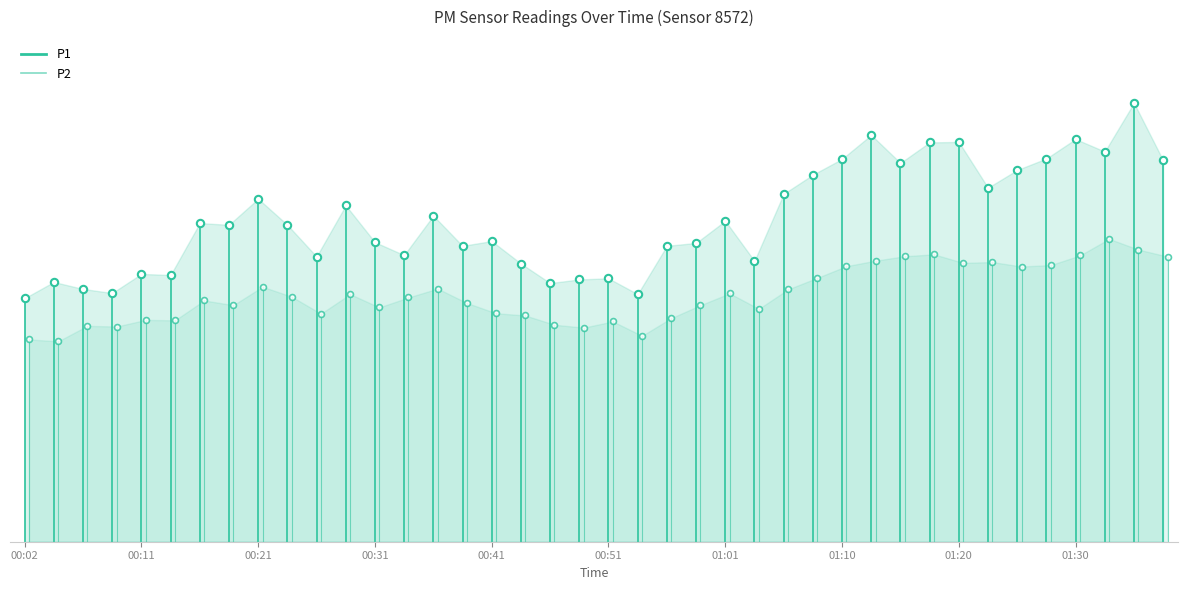

Is the value of P2 at 00:02 greater than the value of P1 at 00:02?

No